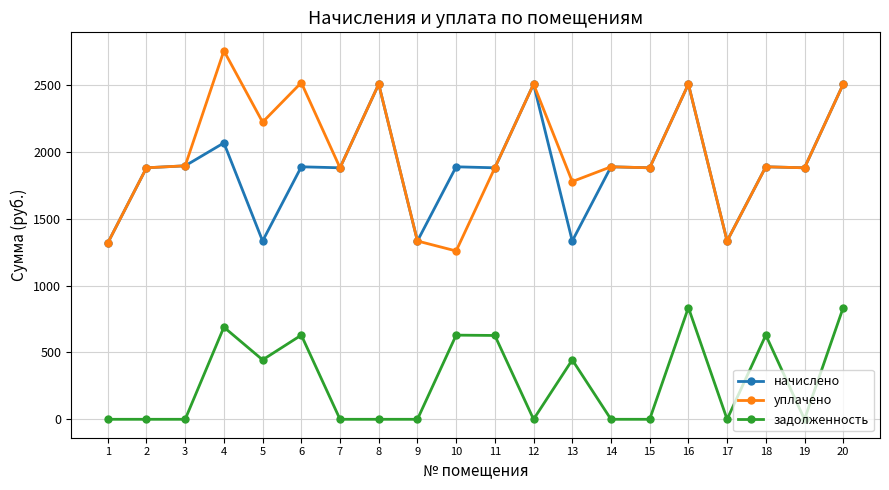

What is the maximum value for начислено?

2507.6